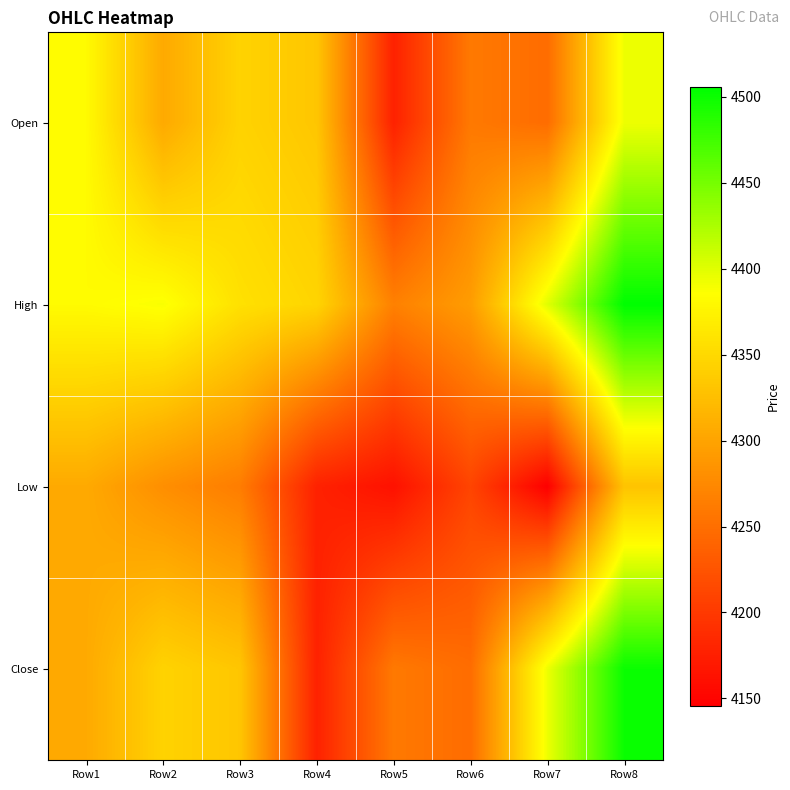

Reading left to right, extract all data points from this chart.

Open: Row1=4382.0	Row2=4305.5	Row3=4344.3	Row4=4332.4	Row5=4177.6	Row6=4260.1	Row7=4248.4	Row8=4393.3
High: Row1=4382.0	Row2=4388.4	Row3=4357.6	Row4=4346.2	Row5=4267.2	Row6=4293.3	Row7=4399.3	Row8=4505.7
Low: Row1=4305.5	Row2=4280.1	Row3=4263.6	Row4=4177.6	Row5=4162.3	Row6=4210.3	Row7=4145.8	Row8=4329.8
Close: Row1=4305.5	Row2=4344.3	Row3=4332.4	Row4=4177.6	Row5=4260.1	Row6=4248.4	Row7=4393.3	Row8=4500.5